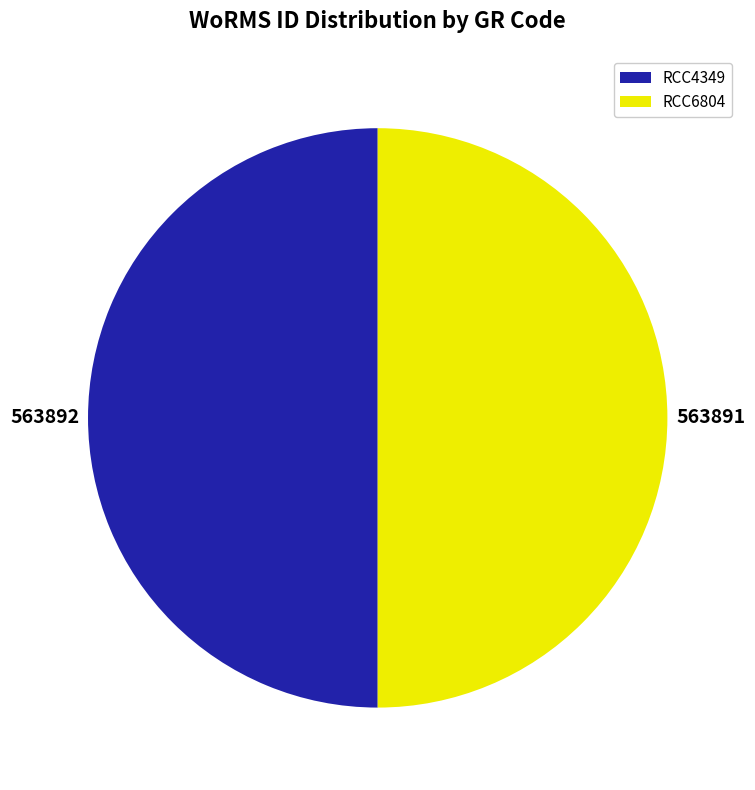

Is the sum of RCC6804 and RCC4349 greater than half?

Yes